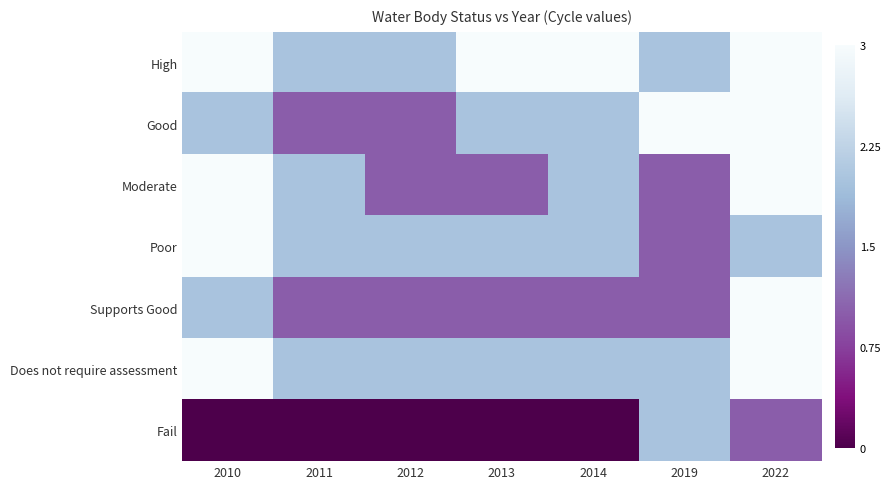

List the series in order of their peak value, lowest first.

Fail, High, Good, Moderate, Poor, Supports Good, Does not require assessment